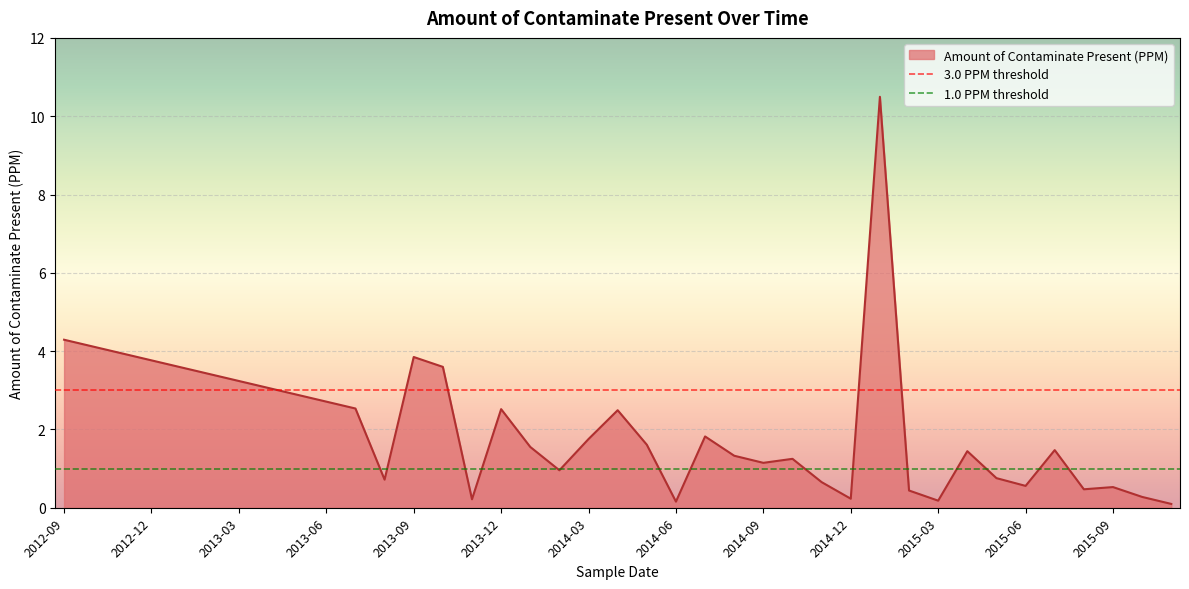

The value of Amount of Contaminate Present (PPM) at 2015-06 is 0.6. True or false?

True